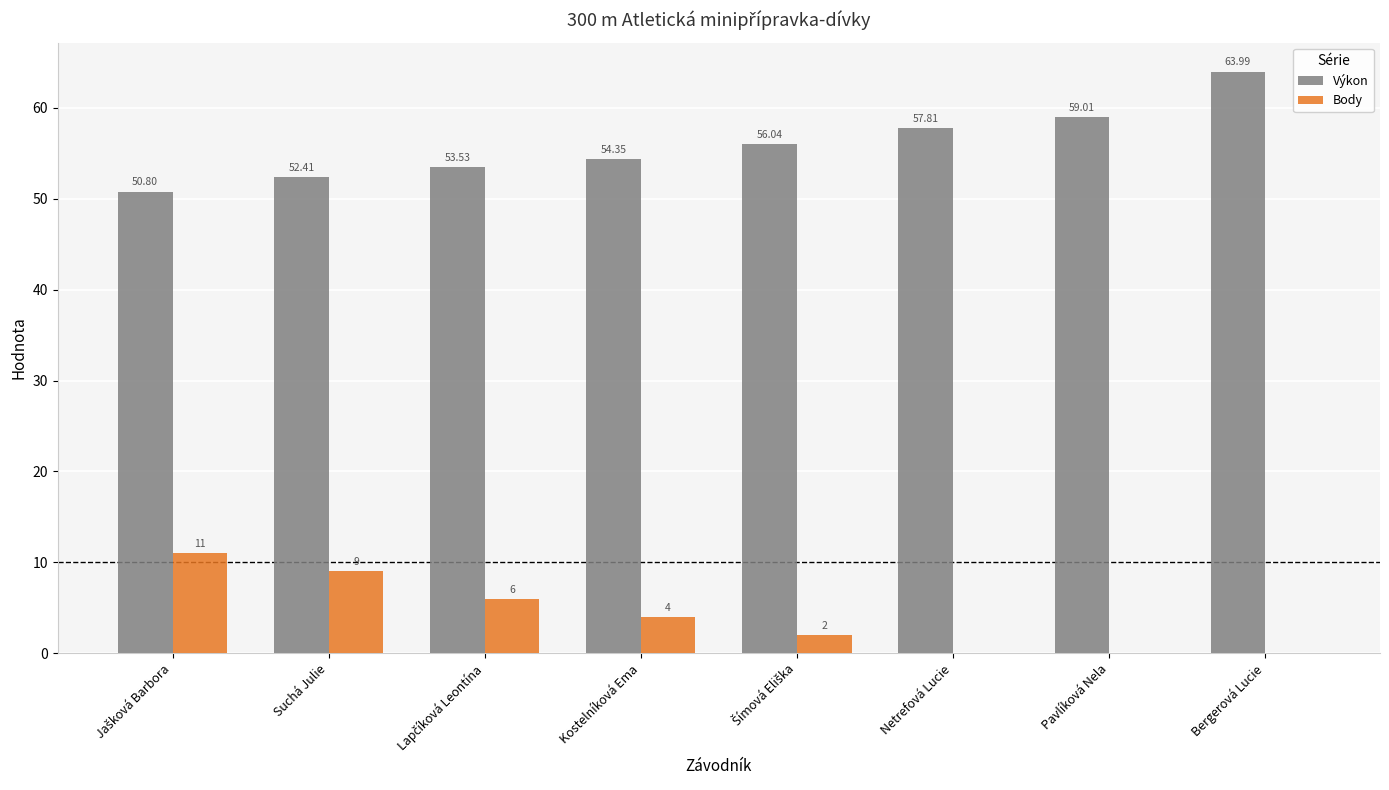

At which category is the sum across all series the highest?

Bergerová Lucie